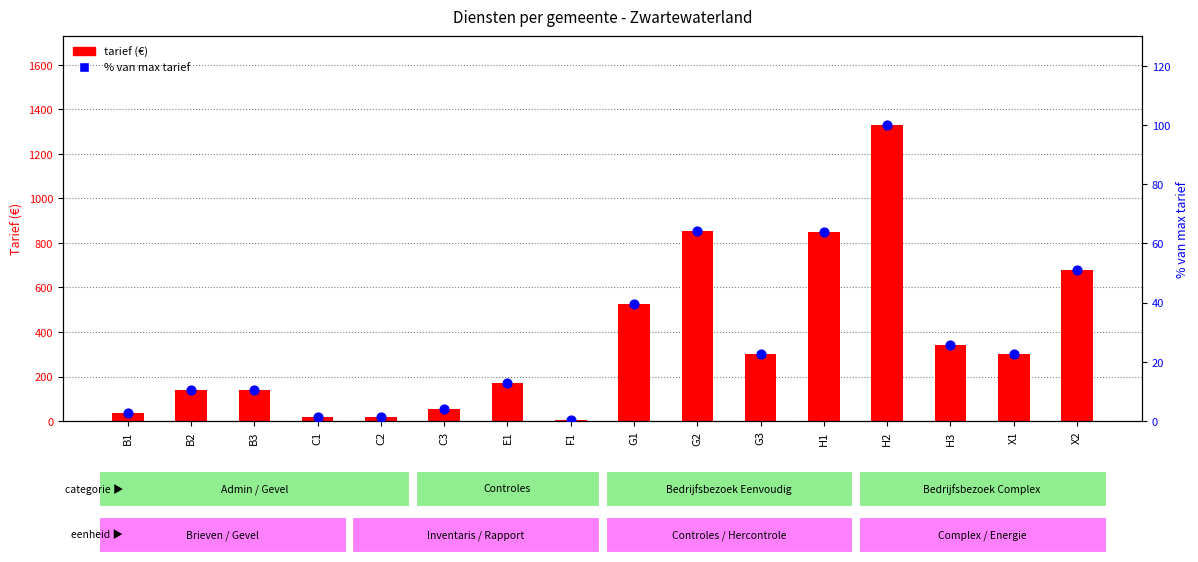

Which series has the largest total across all categories?

tarief (€)